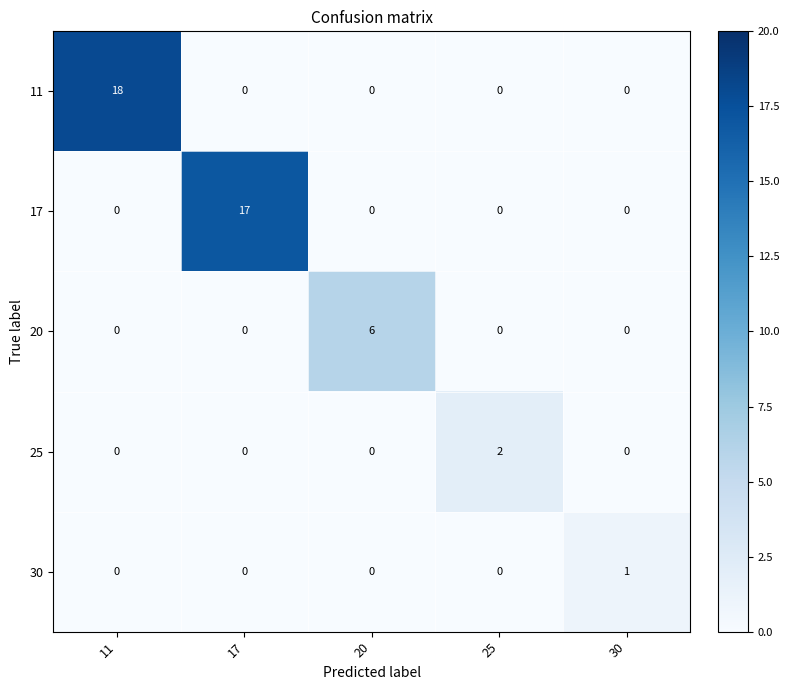

The 25 series shows 1 at 30. True or false?

False